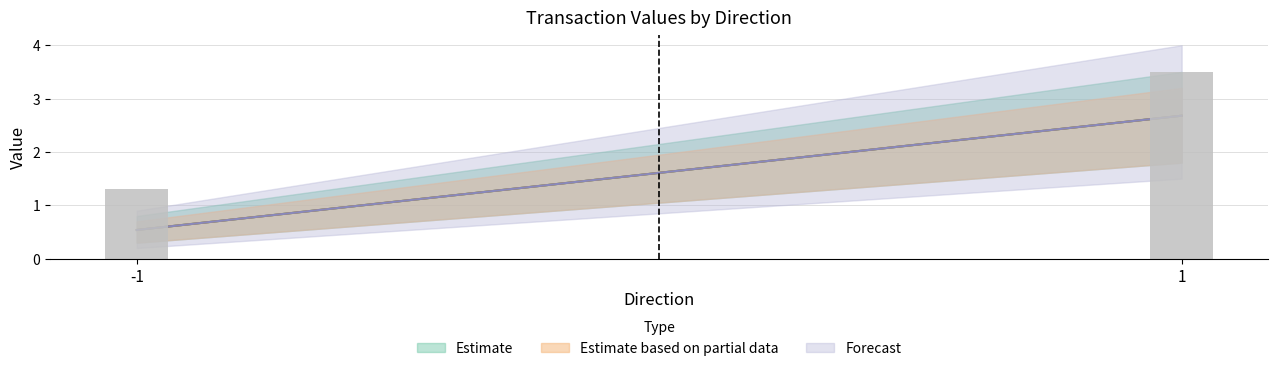

The value at -1 is 1.3. True or false?

True